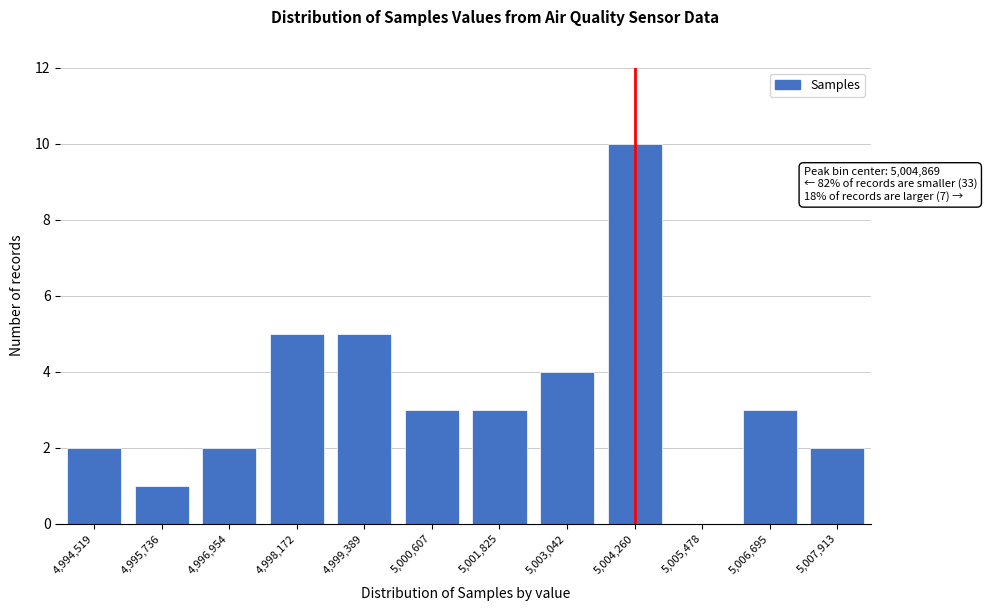

Reading right to left, transcribe all the data shown in this chart.

5,007,913=2	5,006,695=3	5,005,478=0	5,004,260=10	5,003,042=4	5,001,825=3	5,000,607=3	4,999,389=5	4,998,172=5	4,996,954=2	4,995,736=1	4,994,519=2